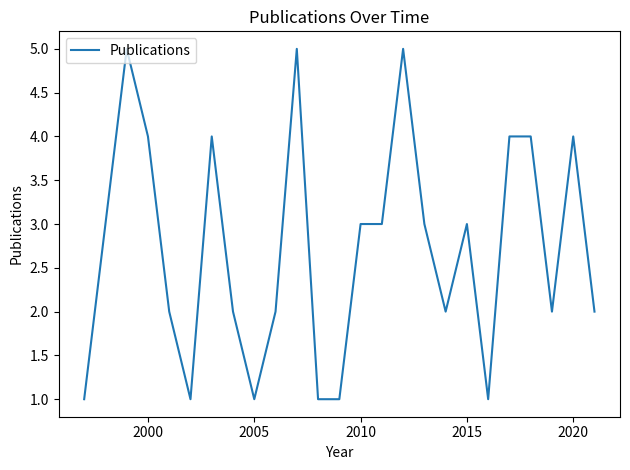

Reading right to left, transcribe all the data shown in this chart.

2	4	2	4	4	1	3	2	3	5	3	3	1	1	5	2	1	2	4	1	2	4	5	1